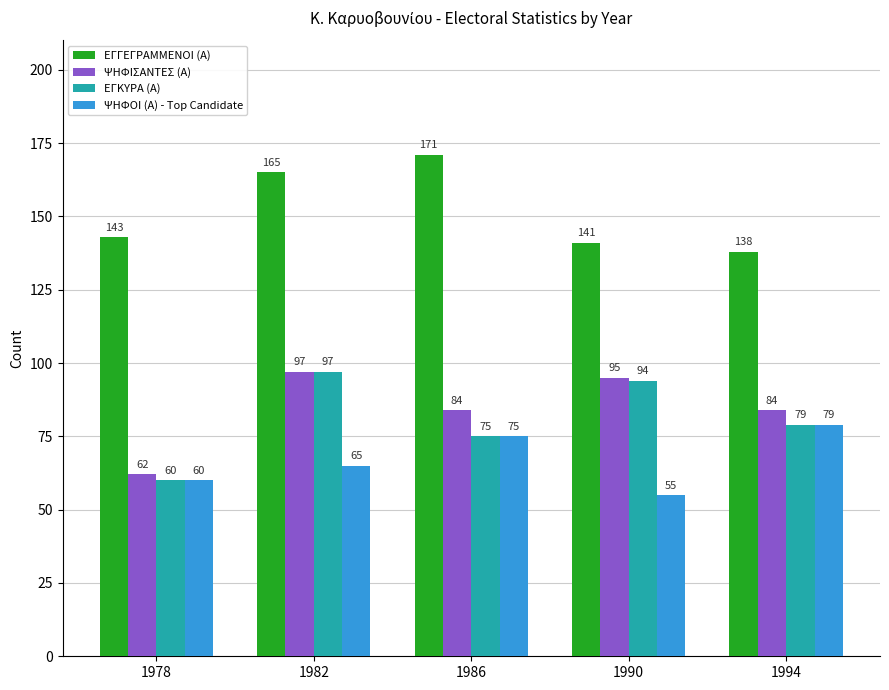

How many series are shown in this chart?

4